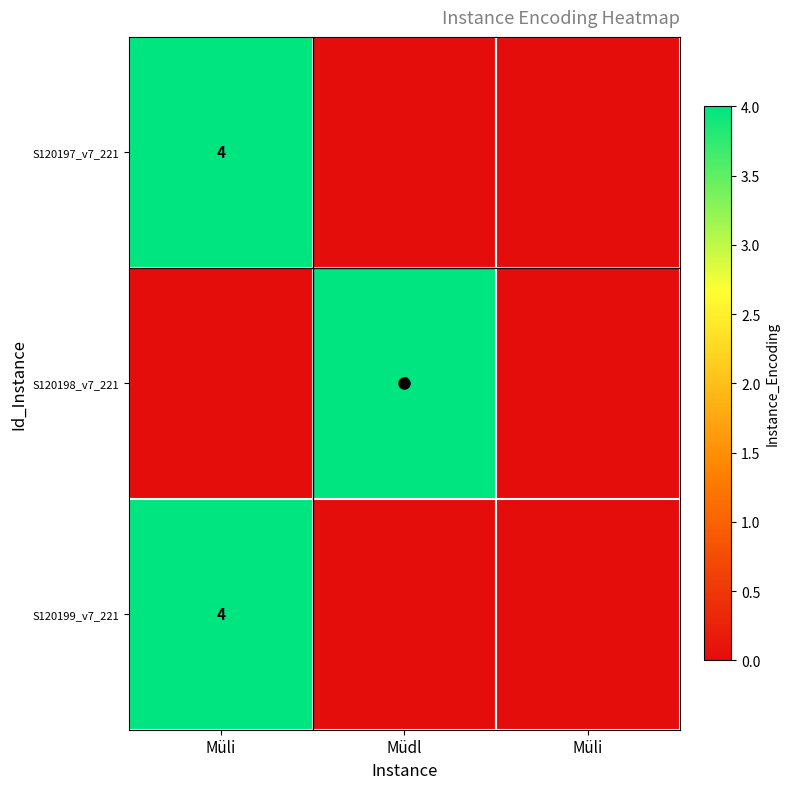

Between Müdl and Müli, which series saw the biggest shift?

S120198_v7_221